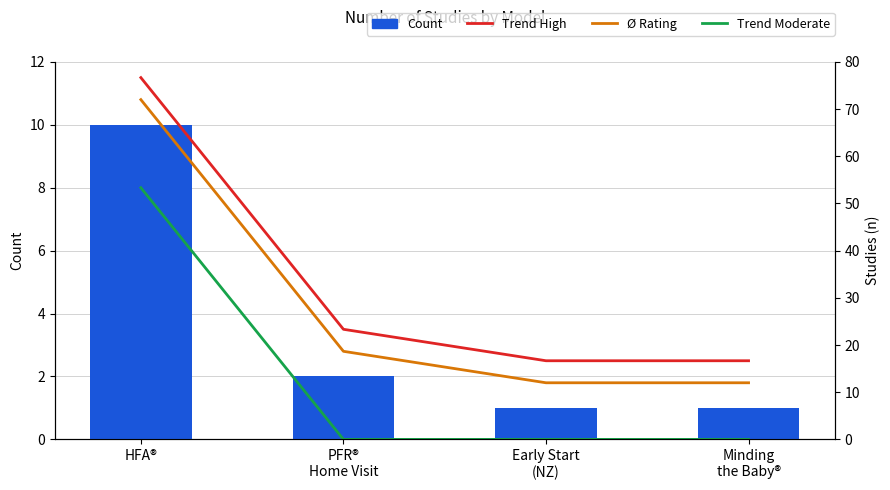

Which series changed the most between PFR®
Home Visit and Early Start
(NZ)?

Trend High